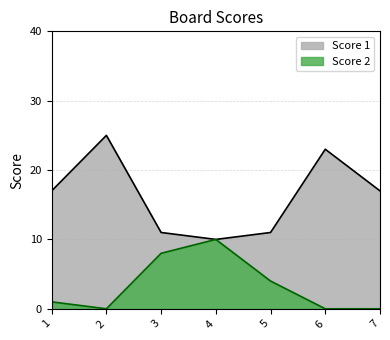

True or false: Score 1 and Score 2 cross at least once.

False